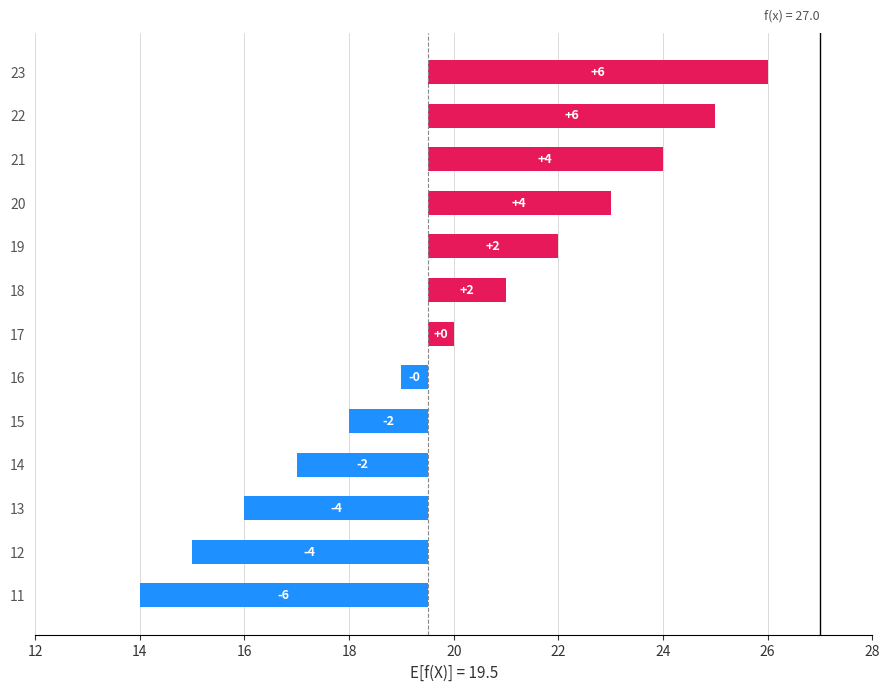

Reading left to right, extract all data points from this chart.

14	15	16	17	18	19	20	21	22	23	24	25	26